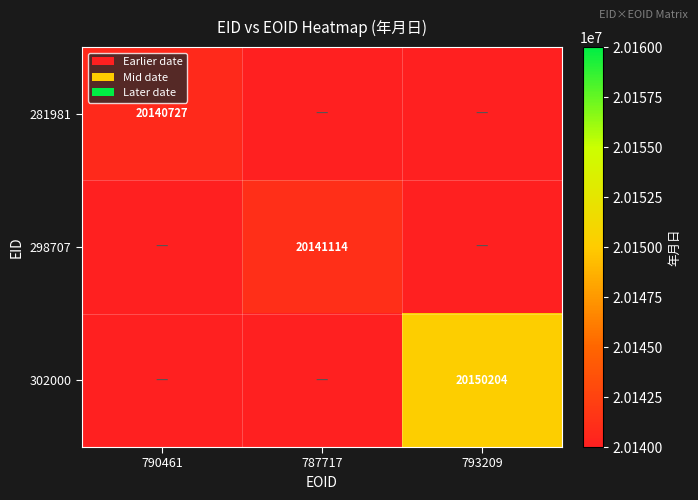

Is it true that 281981 equals 20140727 at 790461?

True